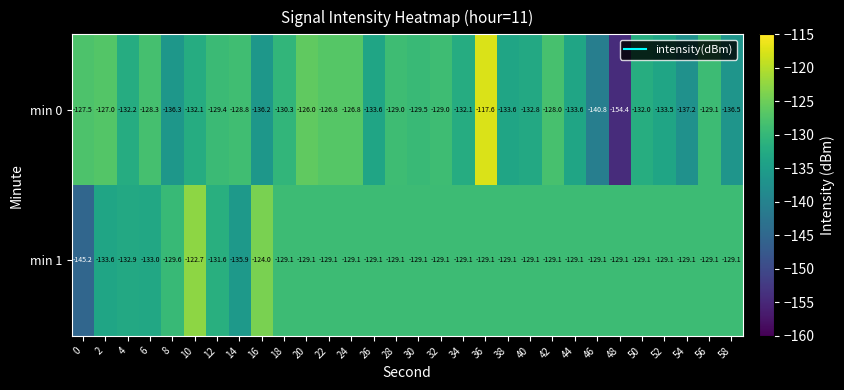

The min 1 series shows -133.0 at 6. True or false?

True